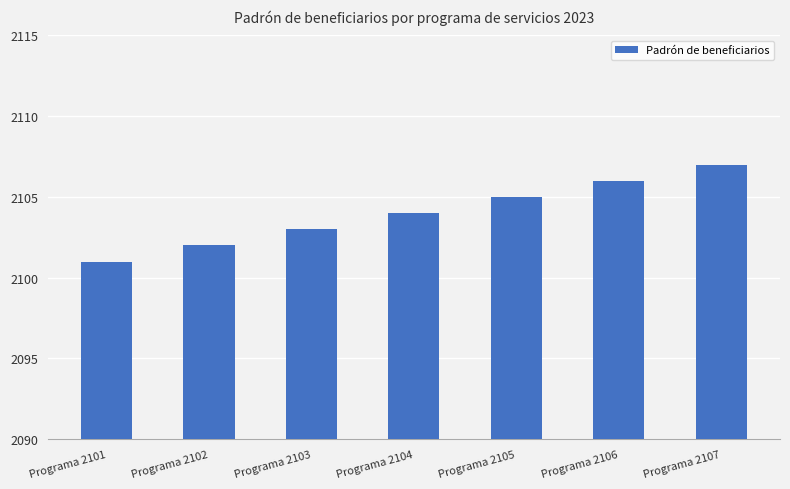

What is the sum of the values at Programa 2105 and Programa 2107?

4212